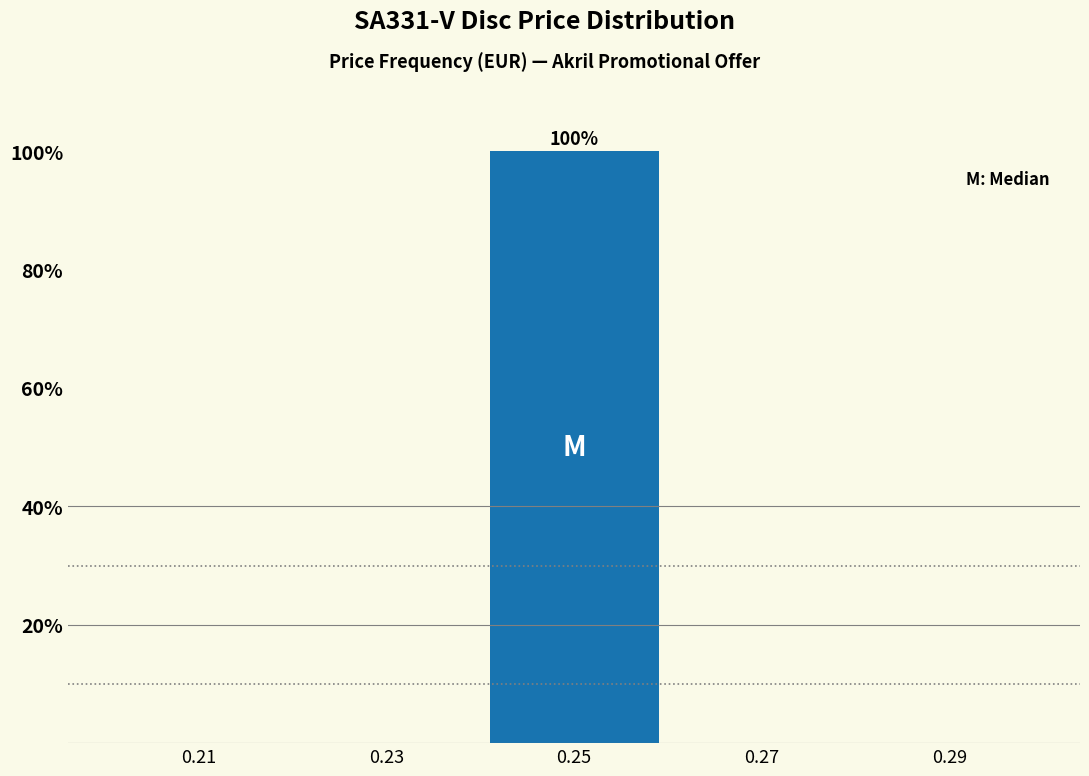

Which range on the x-axis has the tallest bar?

0.24 to 0.26